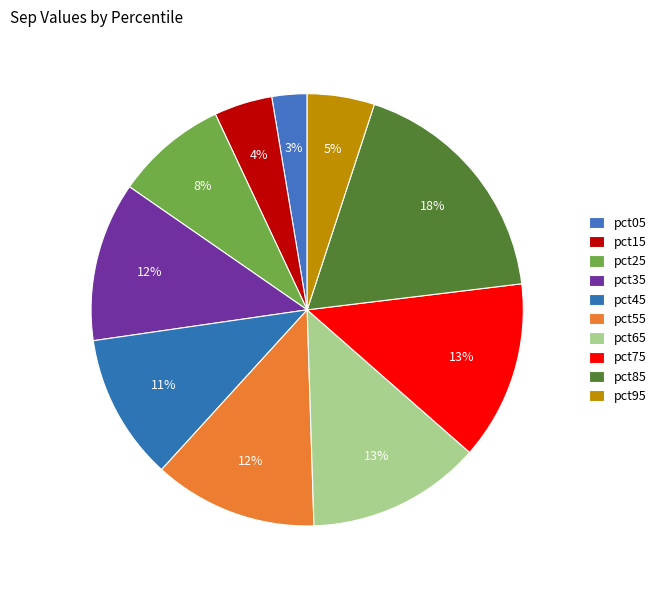

To the nearest percent, what is the average slice percentage?

10%